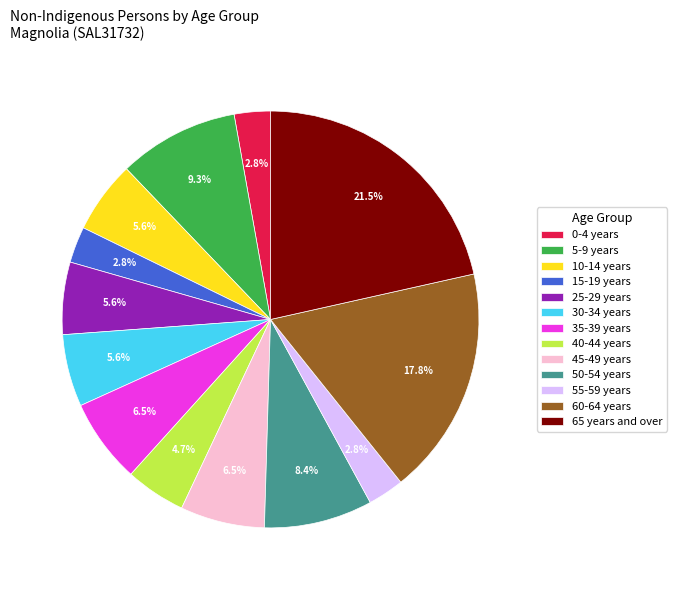

How much of the chart is everything except 5-9 years?

90.7%